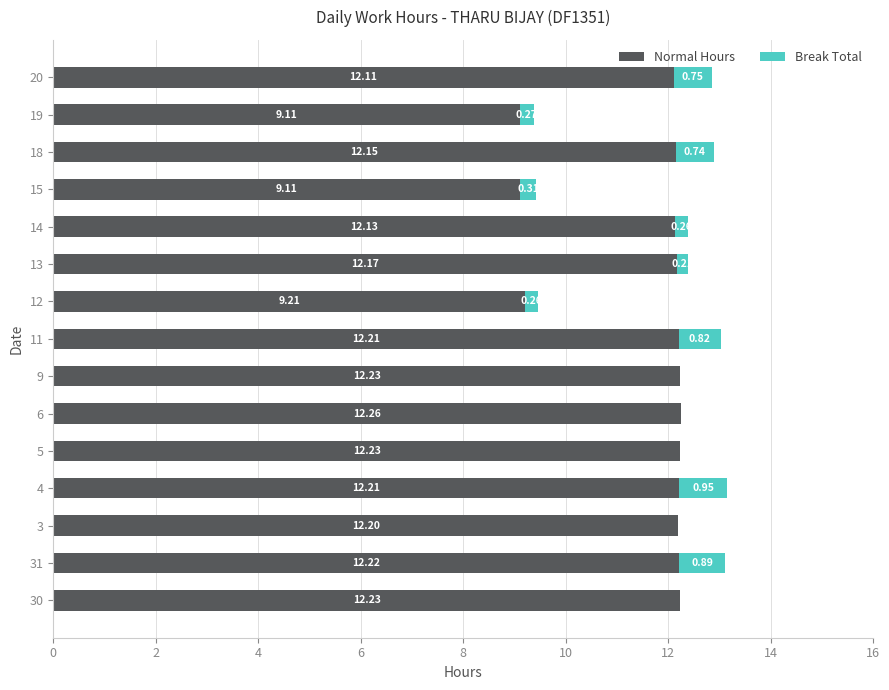

At which category is the sum across all series the highest?

4